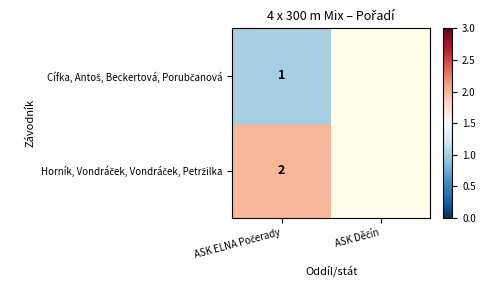

List the labels in order of Horník, Vondráček, Vondráček, Petržilka value, largest first.

ASK ELNA Počerady, ASK Děčín